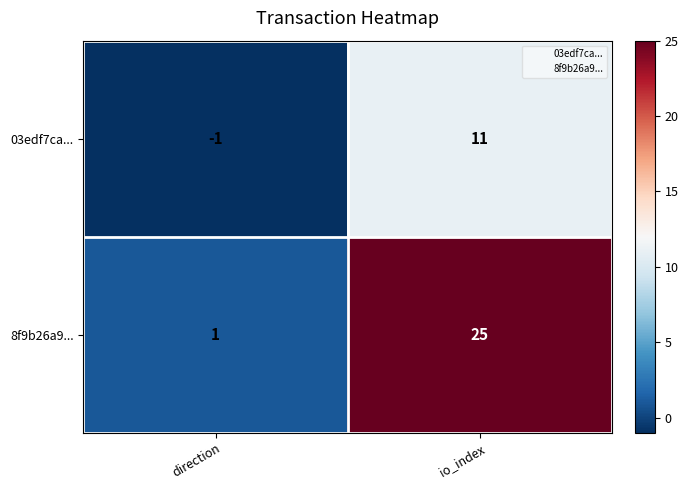

What is the approximate value of 03edf7ca... at io_index?

11